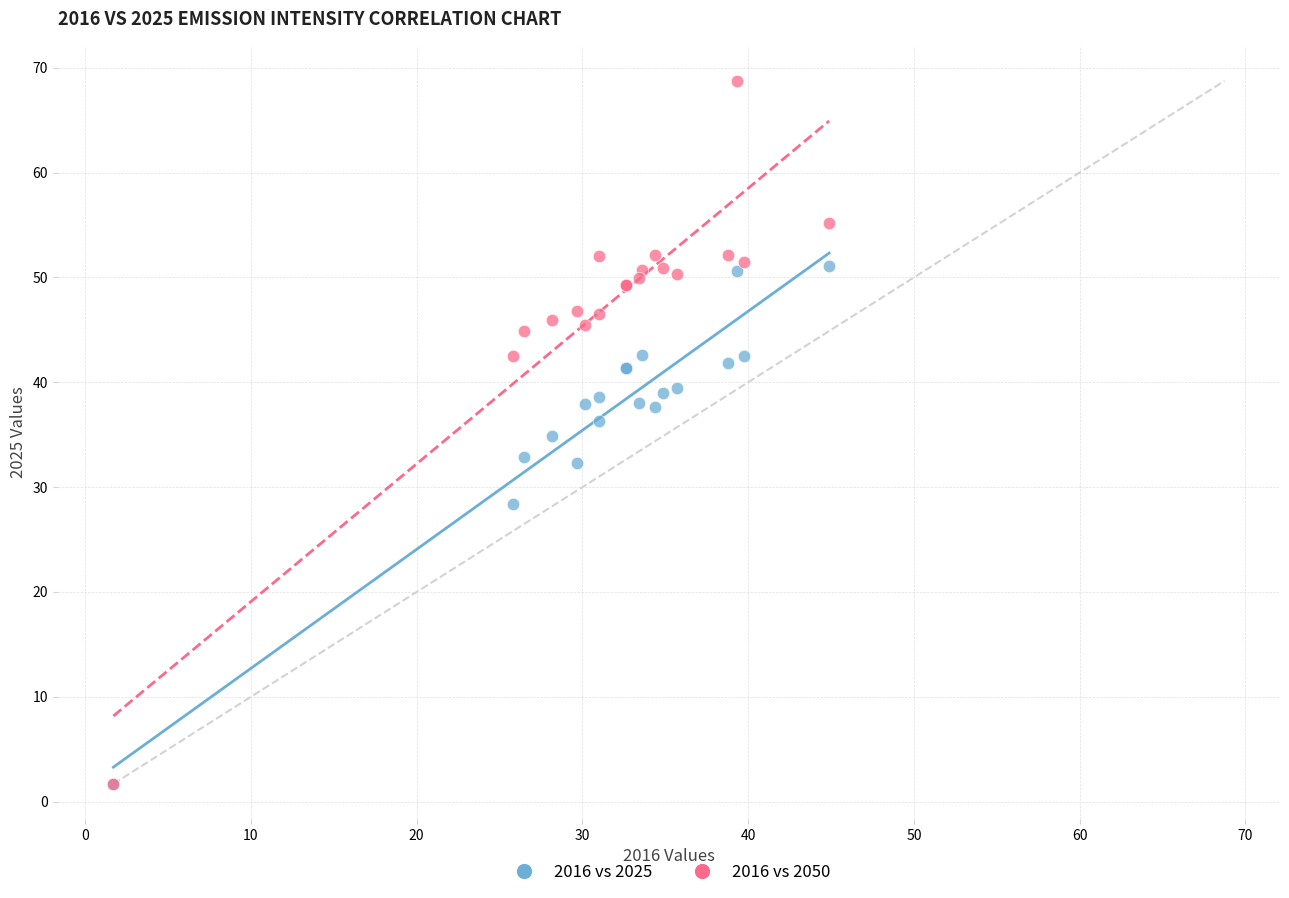

In the 2016 vs 2025 series, what Y value is closest to 26?

28.4